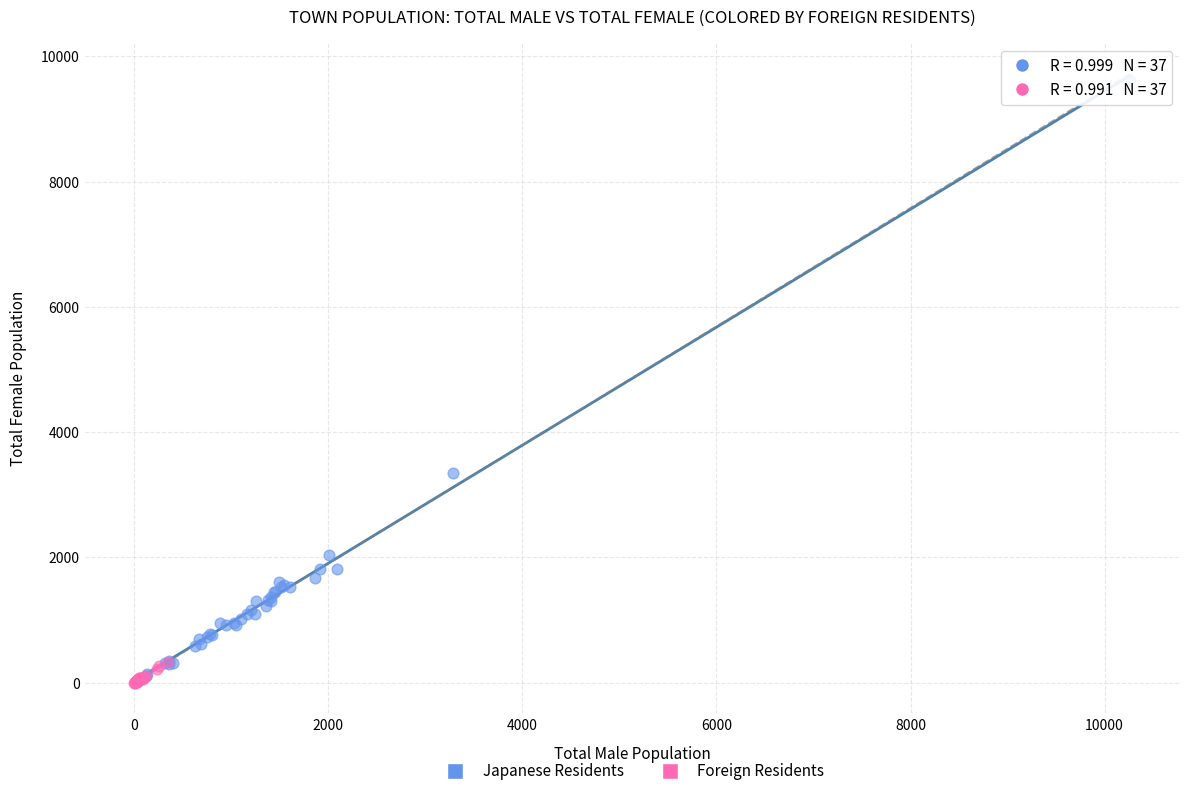

Which series has the largest Y range (max minus min)?

Japanese Residents